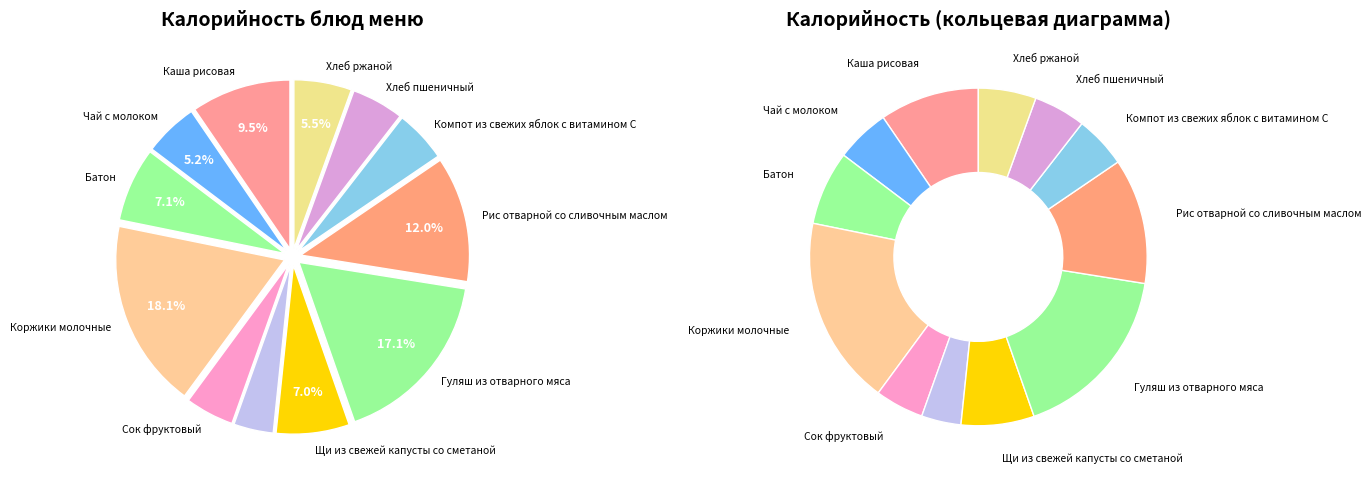

Rank the categories by value from highest to lowest.

Коржики молочные, Гуляш из отварного мяса, Рис отварной со сливочным маслом, Каша рисовая, Батон, Щи из свежей капусты со сметаной, Хлеб ржаной, Чай с молоком, Компот из свежих яблок с витамином С, Хлеб пшеничный, Сок фруктовый, Икра свекольная